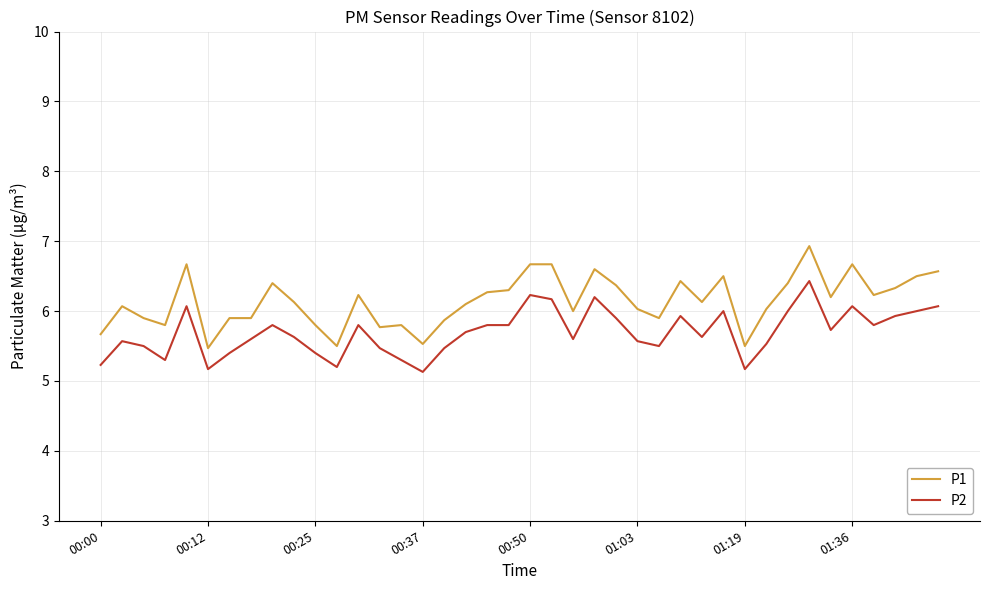

Which series has the largest range (max minus min)?

P1